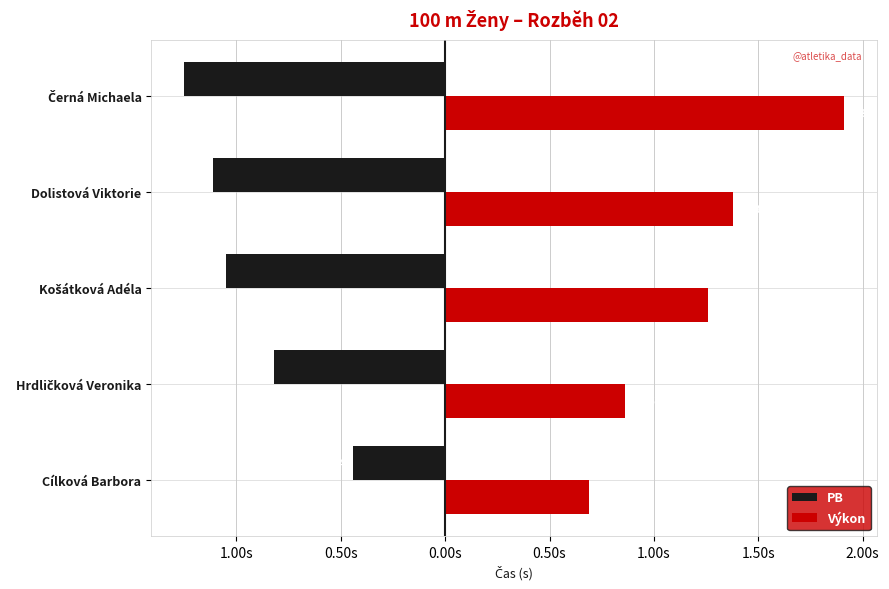

At how many categories does at least one series exceed 1?

3